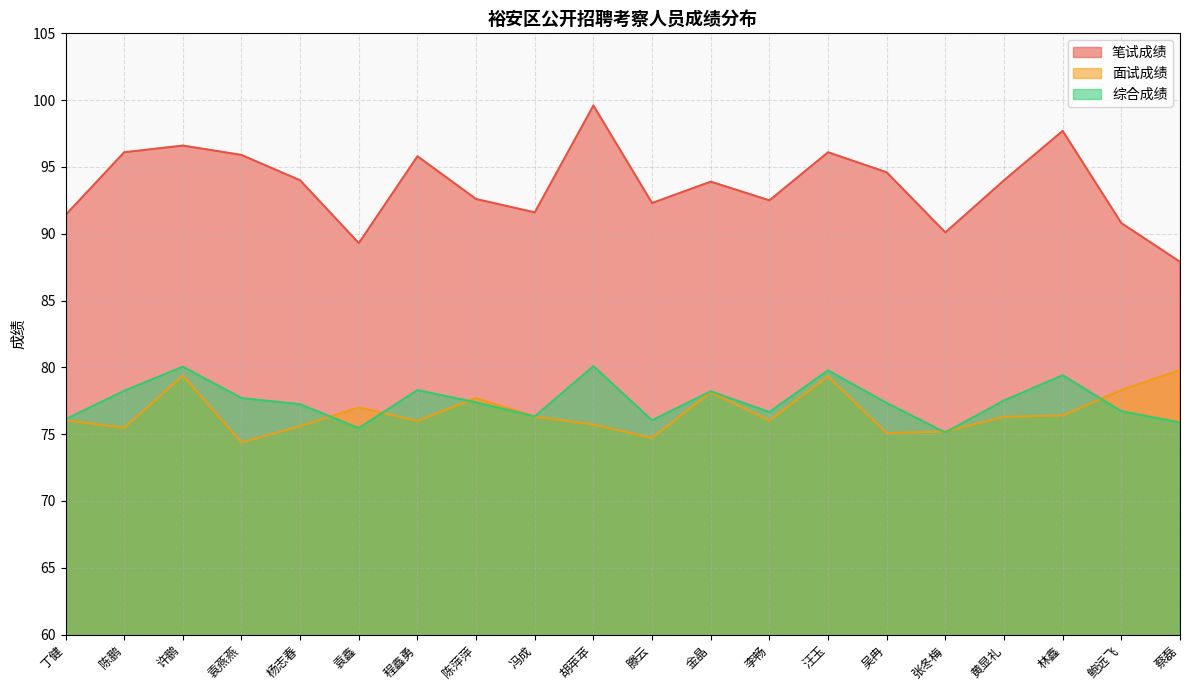

Where does the 综合成绩 series first go above 77?

陈鹏